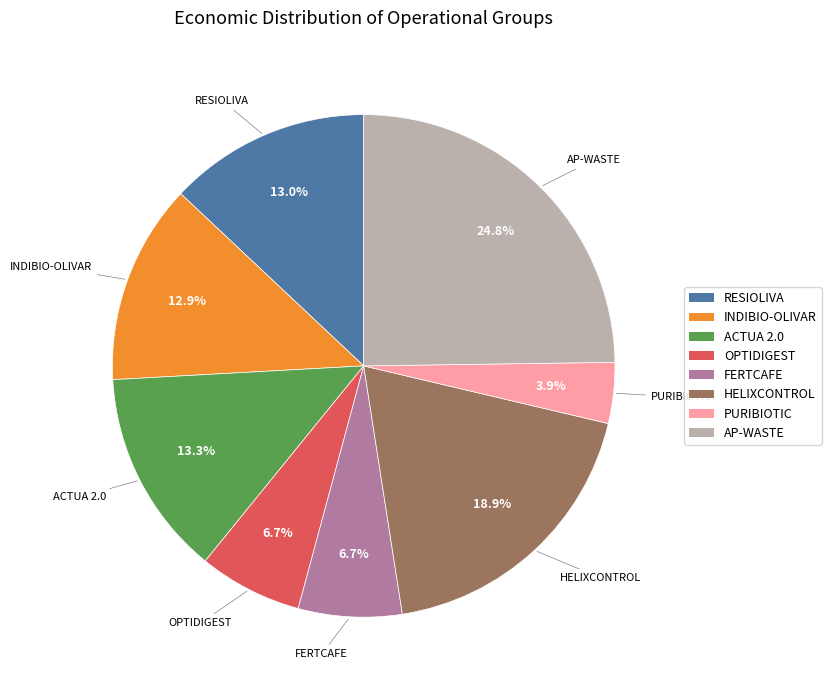

Which has a higher value, AP-WASTE or HELIXCONTROL?

AP-WASTE